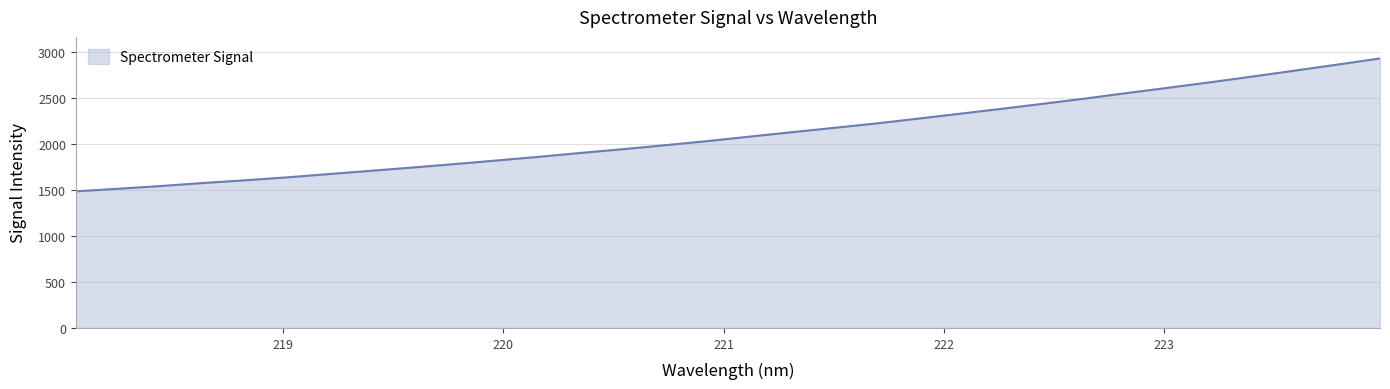

How many lines are shown in the chart?

1